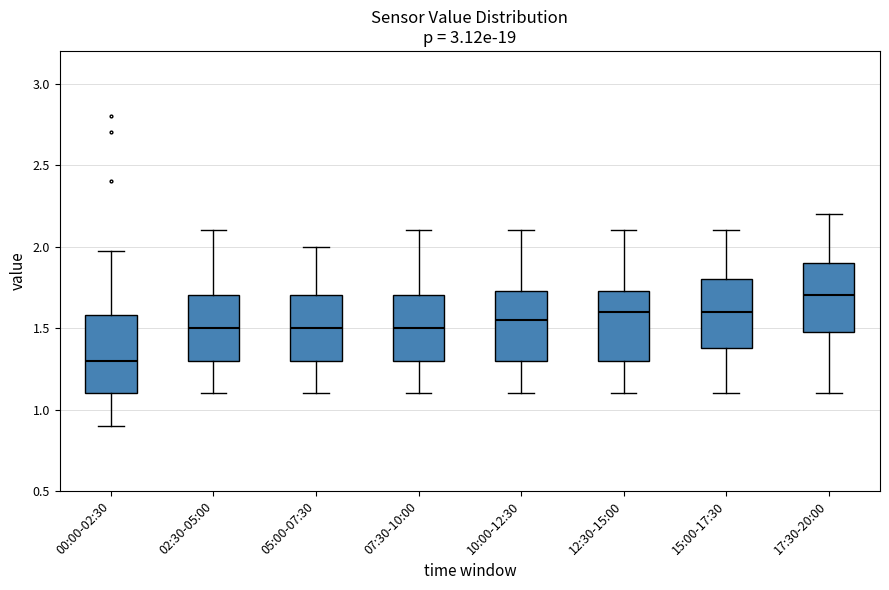

Reading left to right, transcribe this box plot: for each box, give where its median line is, the range the box spans, and where its two whiskers end, as read against the y-axis. The values are not printed on the chart, so give them approximately, as read against the axis.

00:00-02:30: median 1.30, box 1.10 to 1.60, whiskers 0.90 to 1.95
02:30-05:00: median 1.50, box 1.30 to 1.70, whiskers 1.10 to 2.10
05:00-07:30: median 1.50, box 1.30 to 1.70, whiskers 1.10 to 2.00
07:30-10:00: median 1.50, box 1.30 to 1.70, whiskers 1.10 to 2.10
10:00-12:30: median 1.55, box 1.30 to 1.75, whiskers 1.10 to 2.10
12:30-15:00: median 1.60, box 1.30 to 1.75, whiskers 1.10 to 2.10
15:00-17:30: median 1.60, box 1.40 to 1.80, whiskers 1.10 to 2.10
17:30-20:00: median 1.70, box 1.50 to 1.90, whiskers 1.10 to 2.20